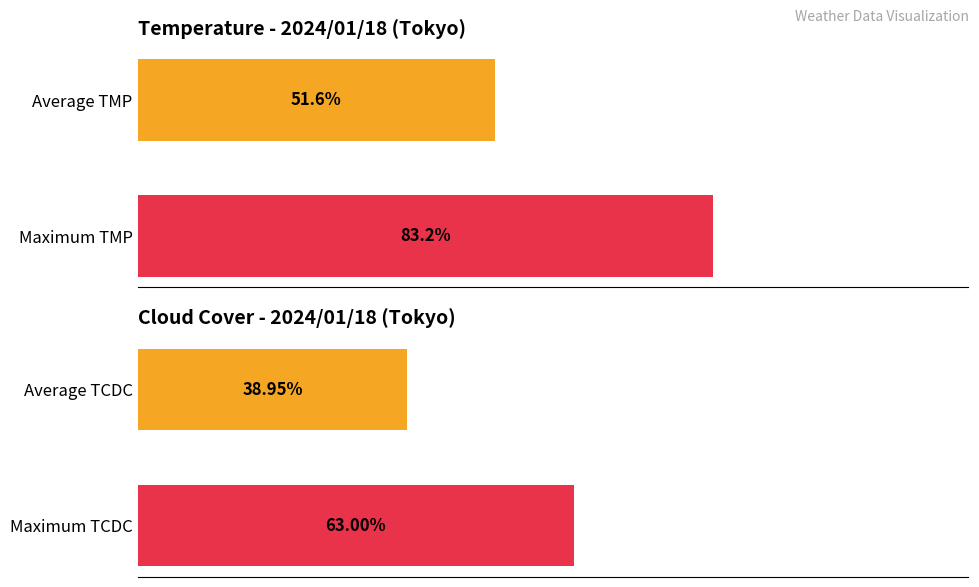

What is the value of the TMP bar at the 2nd from the left?

83.2